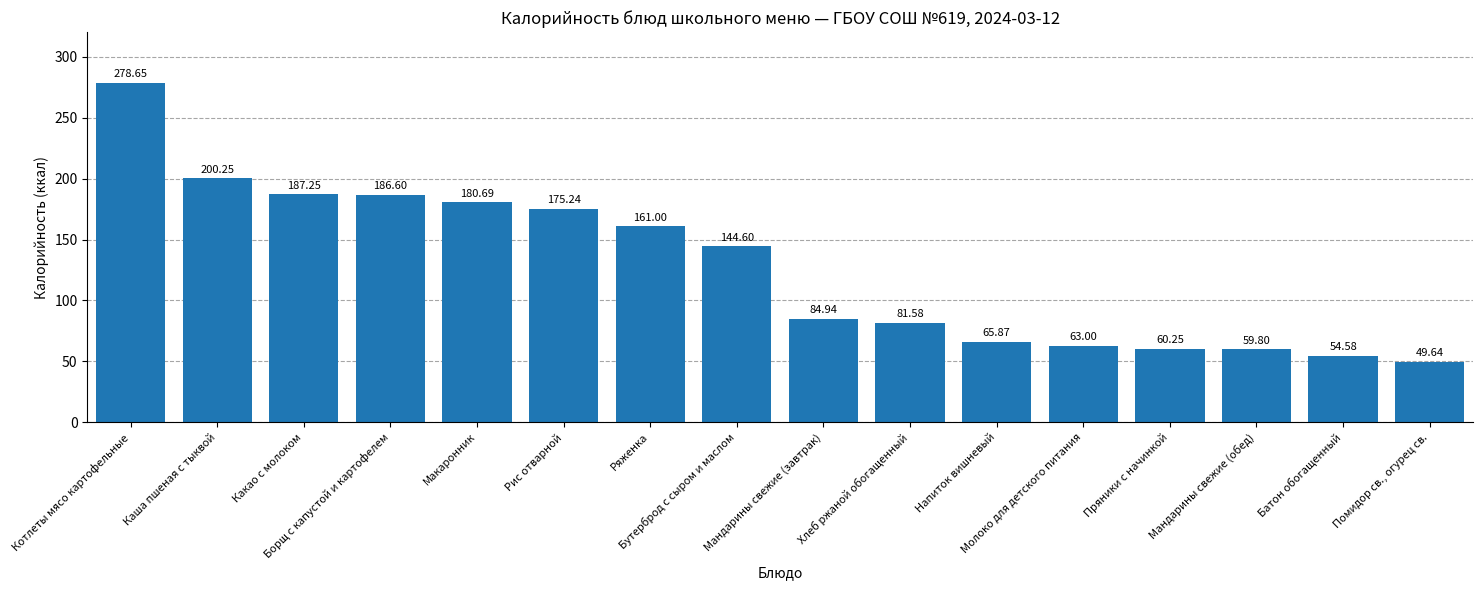

Are the bars grouped side by side (vs. stacked)?

No